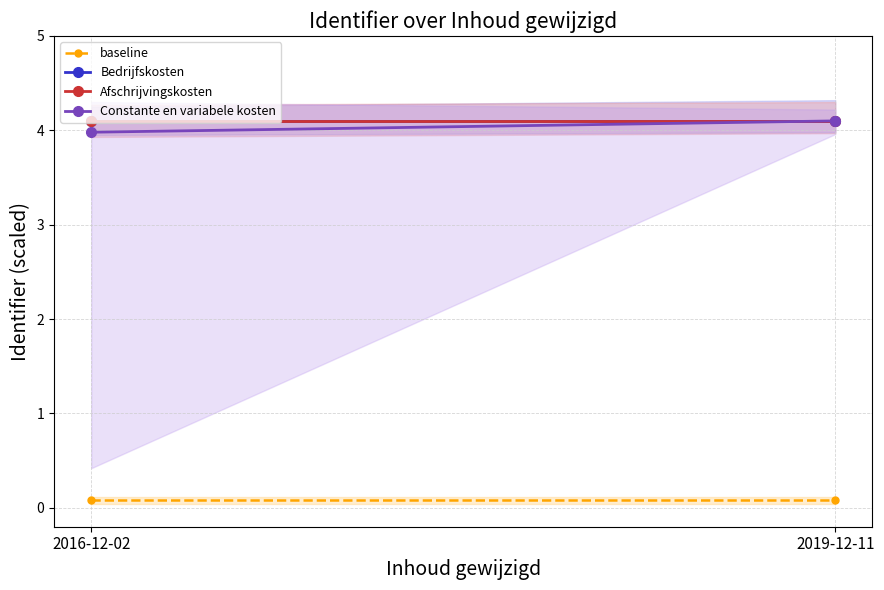

What position from the right is 2019-12-11?

1